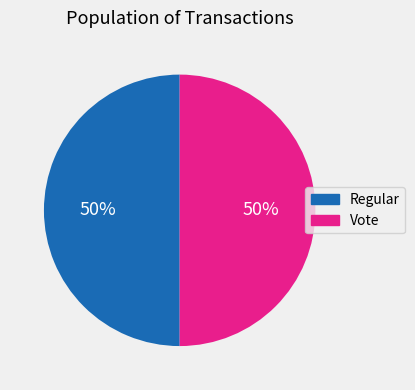

How many segments does this pie chart have?

2